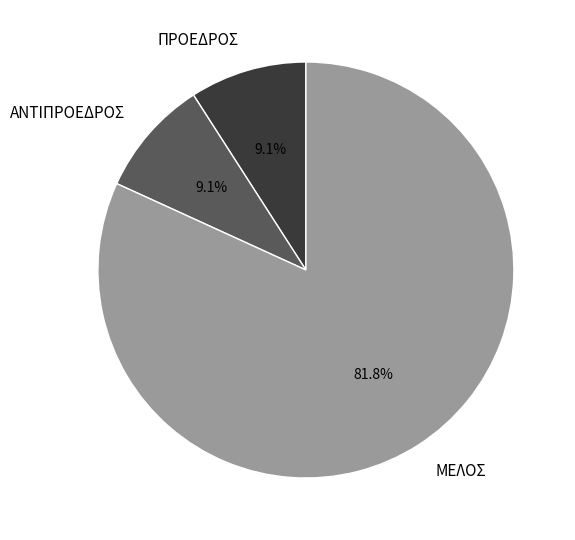

Between ΠΡΟΕΔΡΟΣ and ΜΕΛΟΣ, which is larger?

ΜΕΛΟΣ